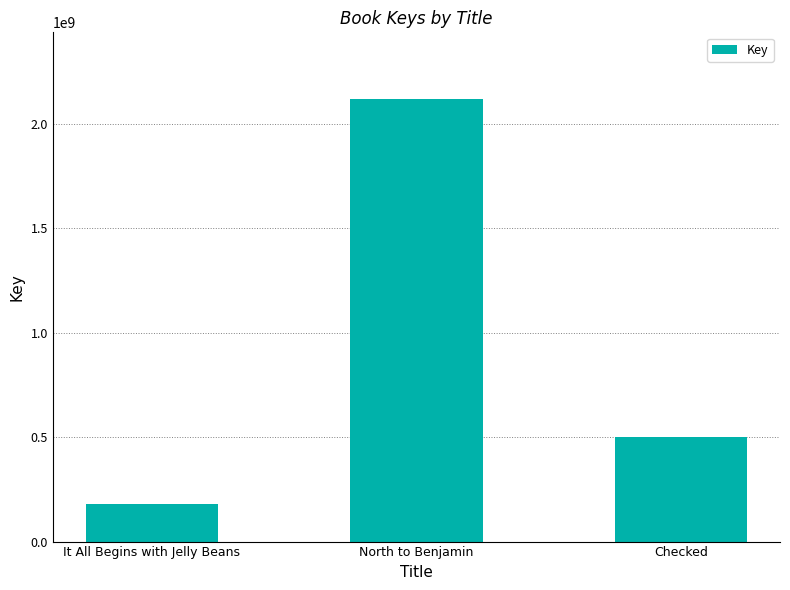

Which label corresponds to the largest value in the chart?

North to Benjamin